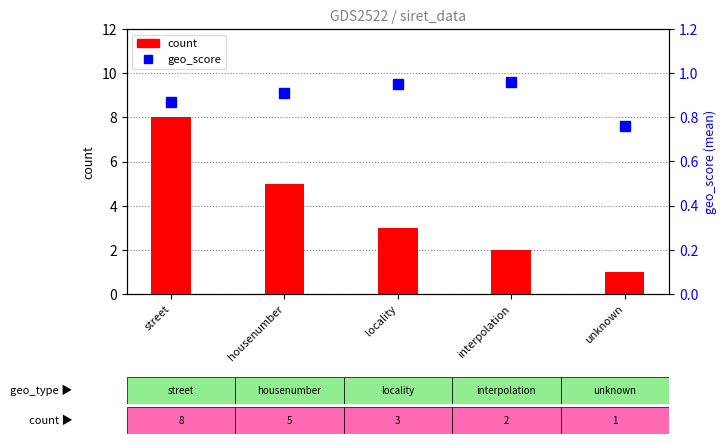

What is the value of the geo_score bar at the 5th from the left?

0.8